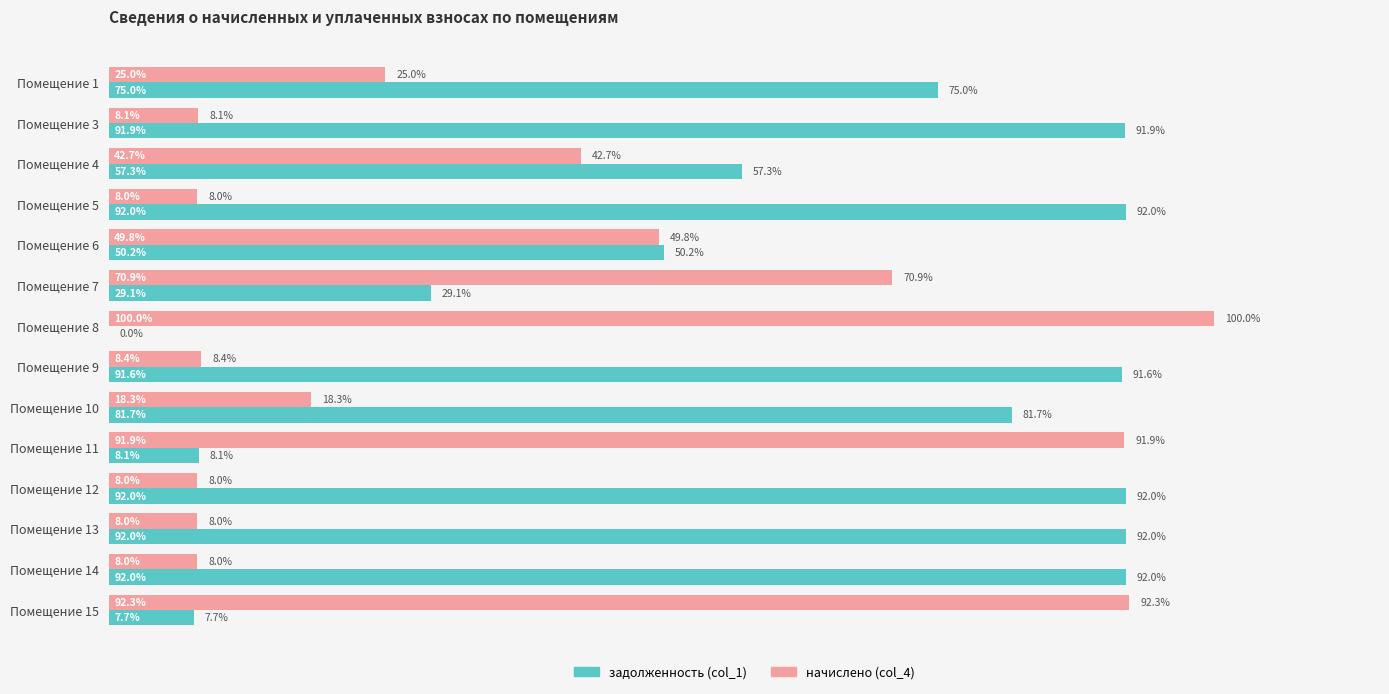

At which label is задолженность (col_1) closest to 45?

Помещение 6